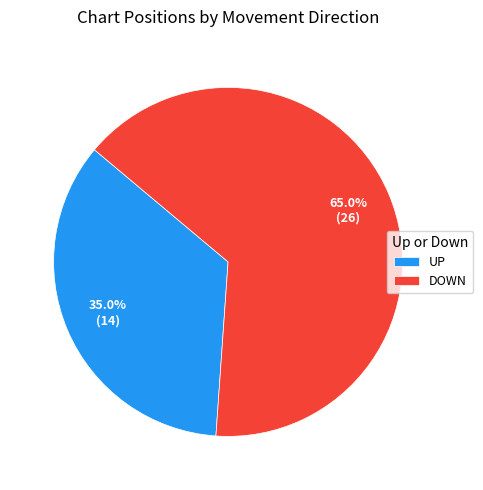

Count the number of slices in the pie.

2